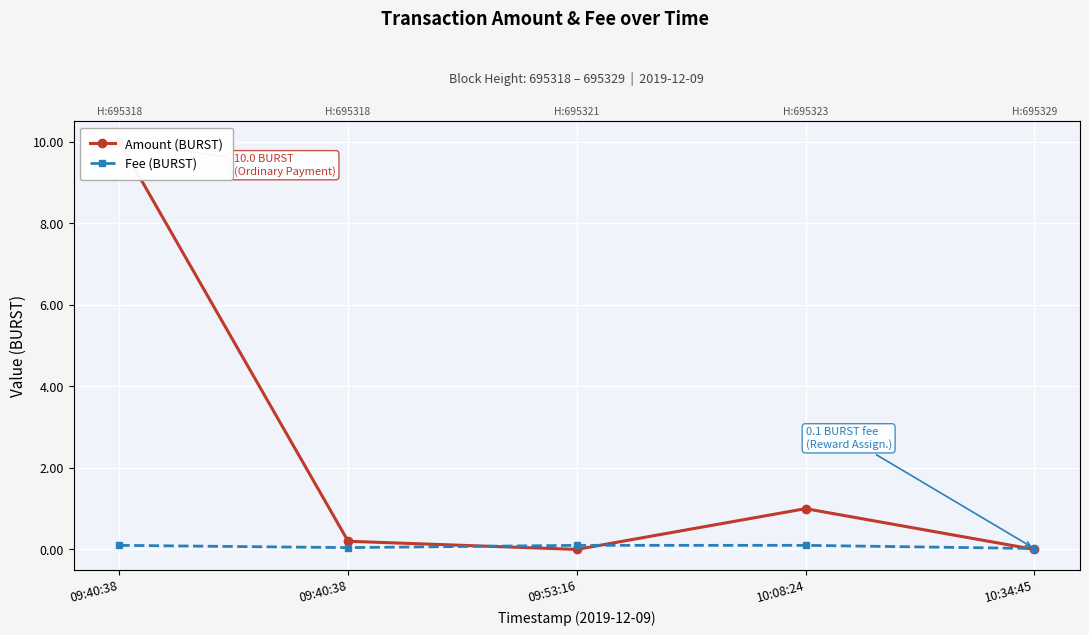

Rank the series by their average value, from lowest to highest.

Fee (BURST), Amount (BURST)